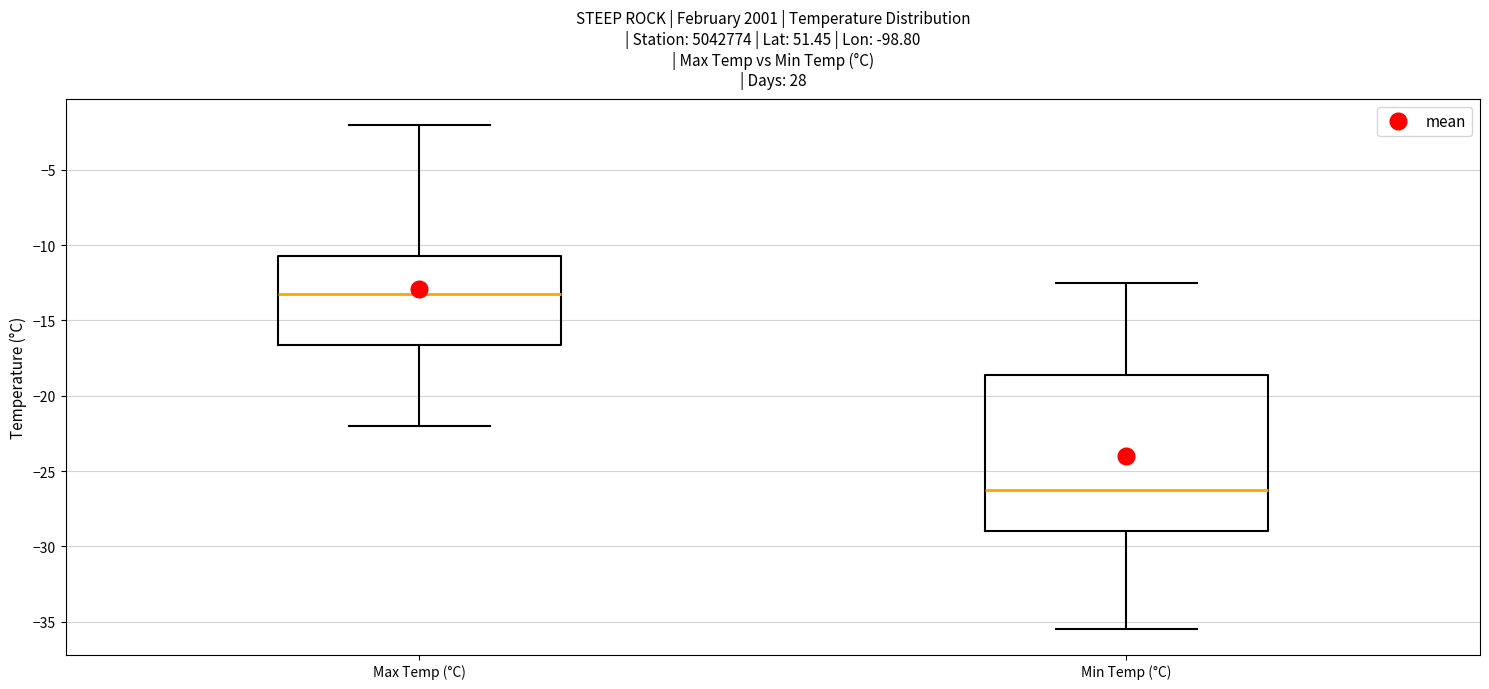

Reading left to right, transcribe this box plot: for each box, give where its median line is, the range the box spans, and where its two whiskers end, as read against the y-axis. The values are not printed on the chart, so give them approximately, as read against the axis.

Max Temp (°C): median -13.0, box -16.5 to -10.5, whiskers -22.0 to -2.0
Min Temp (°C): median -26.0, box -29.0 to -18.5, whiskers -35.5 to -12.5